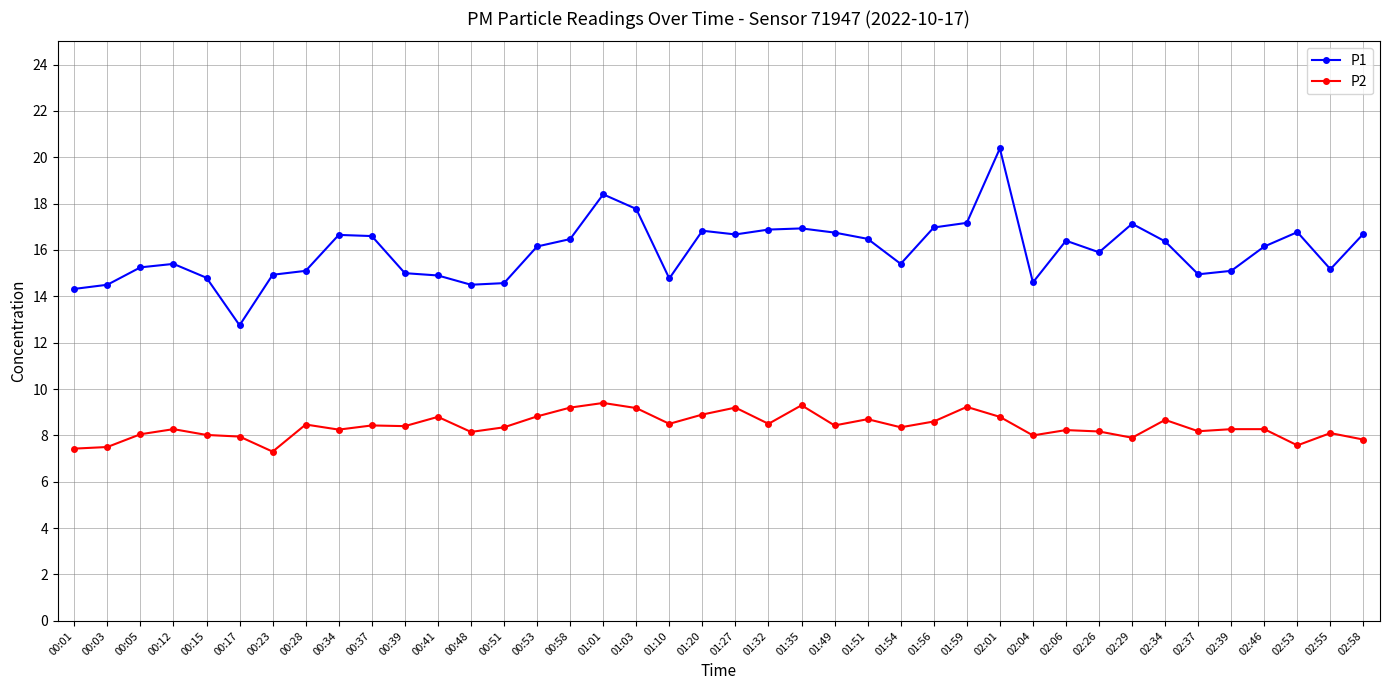

True or false: P1 and P2 intersect in this chart.

False